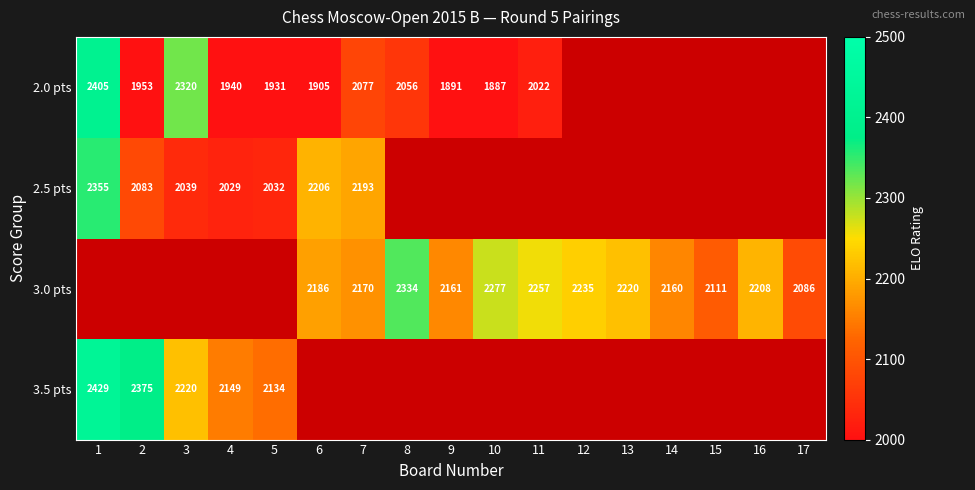

Is the value of 2.5 pts at 4 greater than the value of 3.0 pts at 11?

No